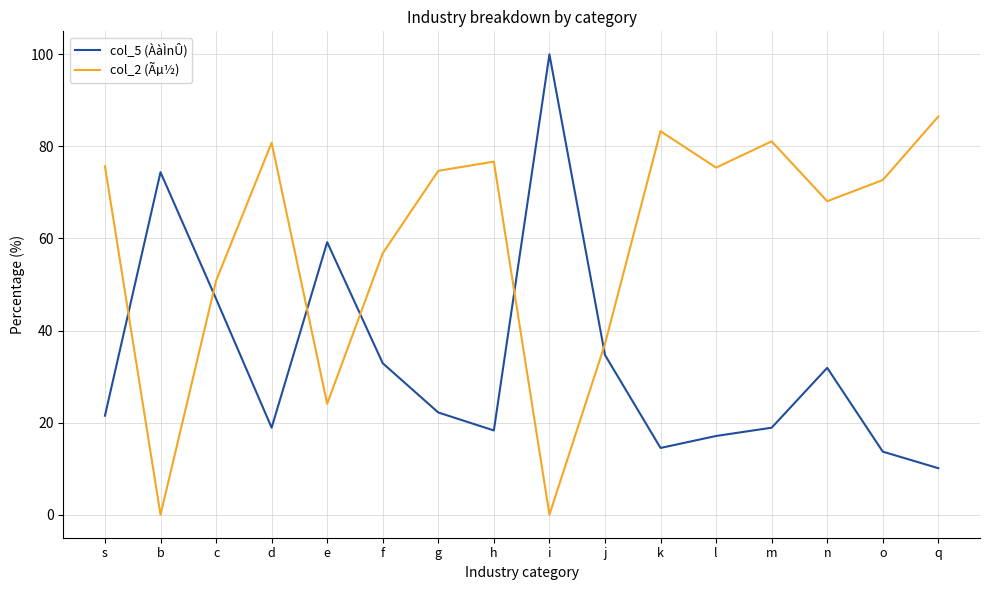

Is it true that col_2 (Ãµ½) equals 0.0 at i?

True